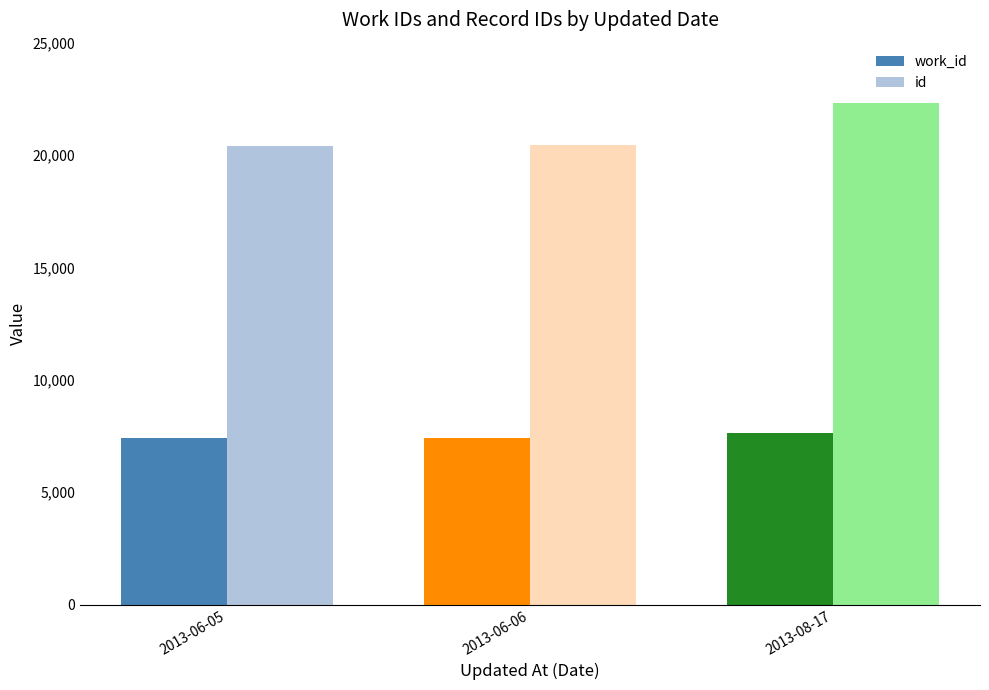

What is the label of the 1st bar from the left?

2013-06-05